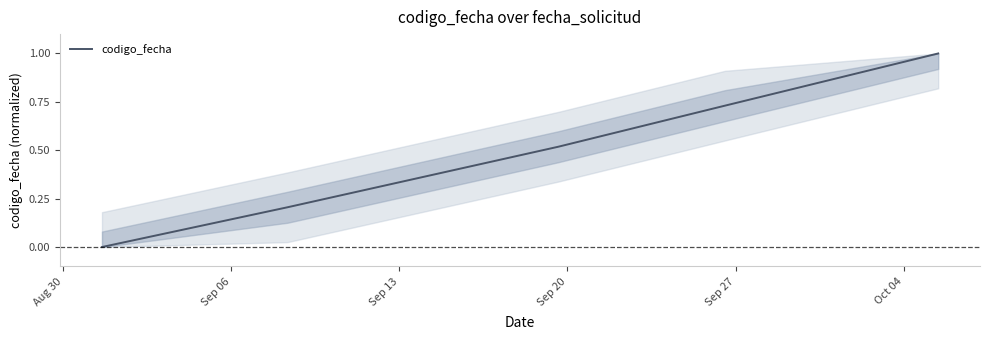

True or false: there are more than 1 points higher than both neighbors.

False